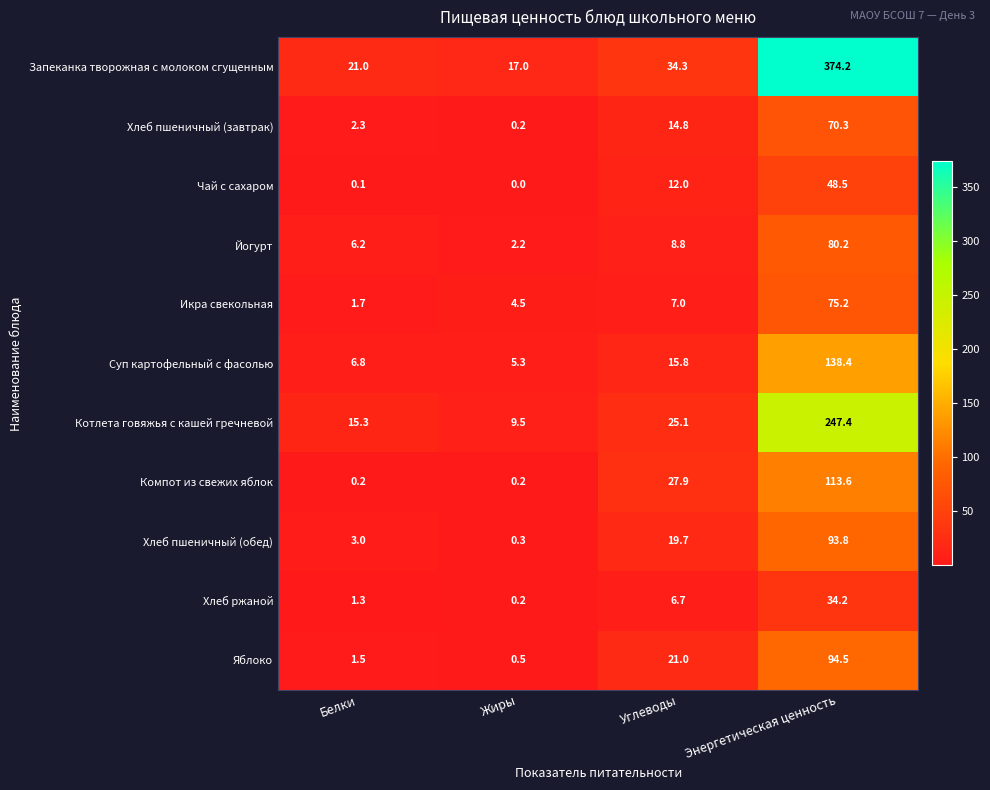

Which series has the widest spread of values?

Запеканка творожная с молоком сгущенным